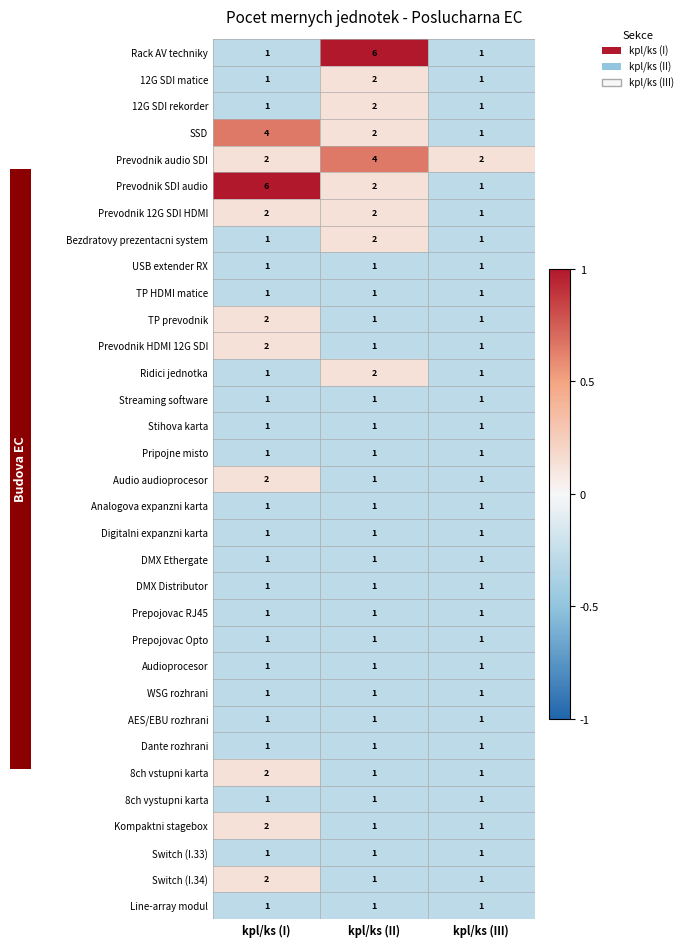

What is the spread (max minus min) of values at kpl/ks (II)?

5